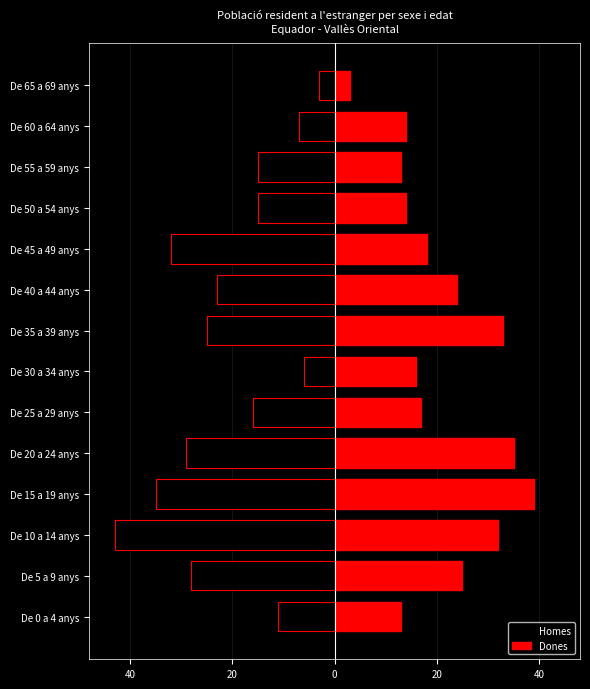

What are all the series names shown in the legend?

Homes, Dones